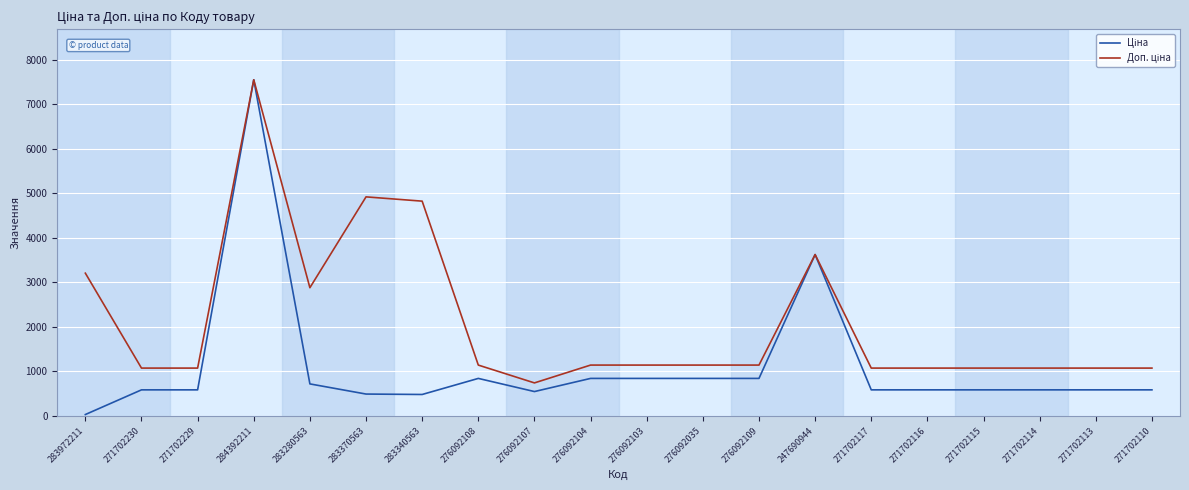

What is the spread (max minus min) of values at 271702116?

488.5